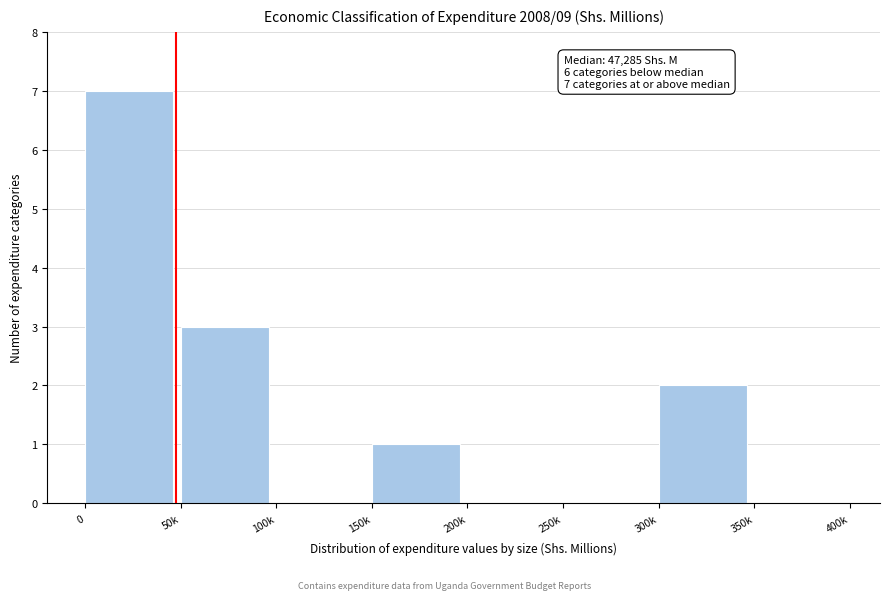

Reading left to right, what are all the values shown in this chart?

0=7	50k=3	100k=0	150k=1	200k=0	250k=0	300k=2	350k=0